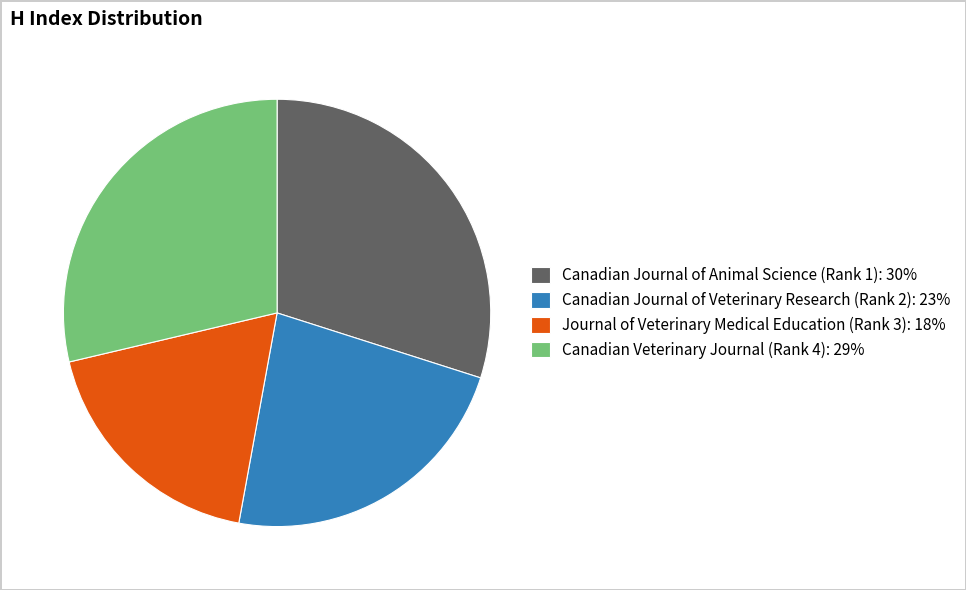

Does Canadian Veterinary Journal (Rank 4) account for over 50% of the chart?

No